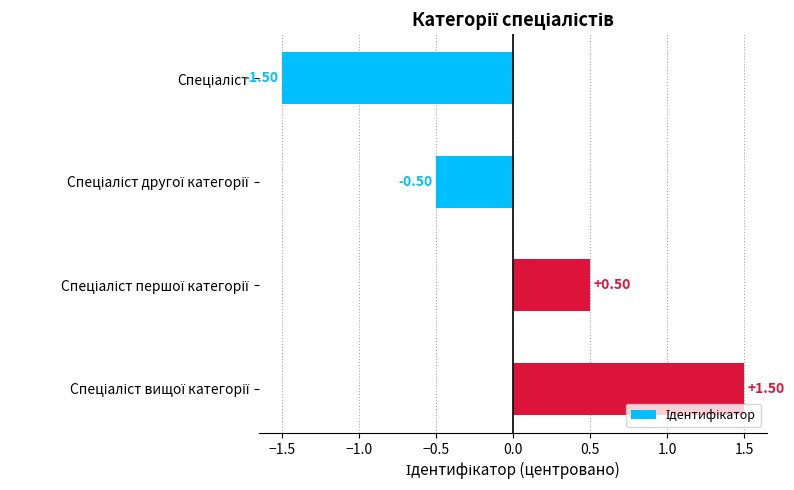

What is the difference between the maximum and second lowest values?

2.0